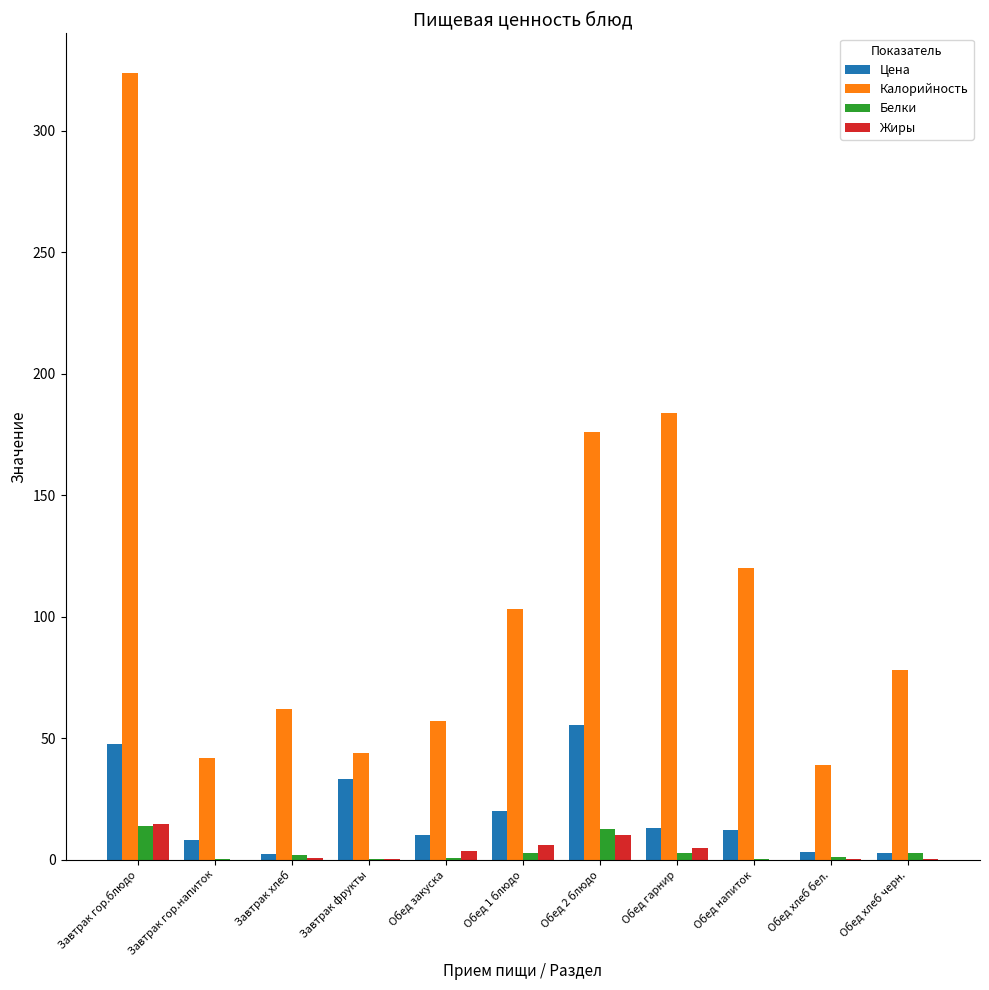

What is the sum of all Калорийность values?

1229.0